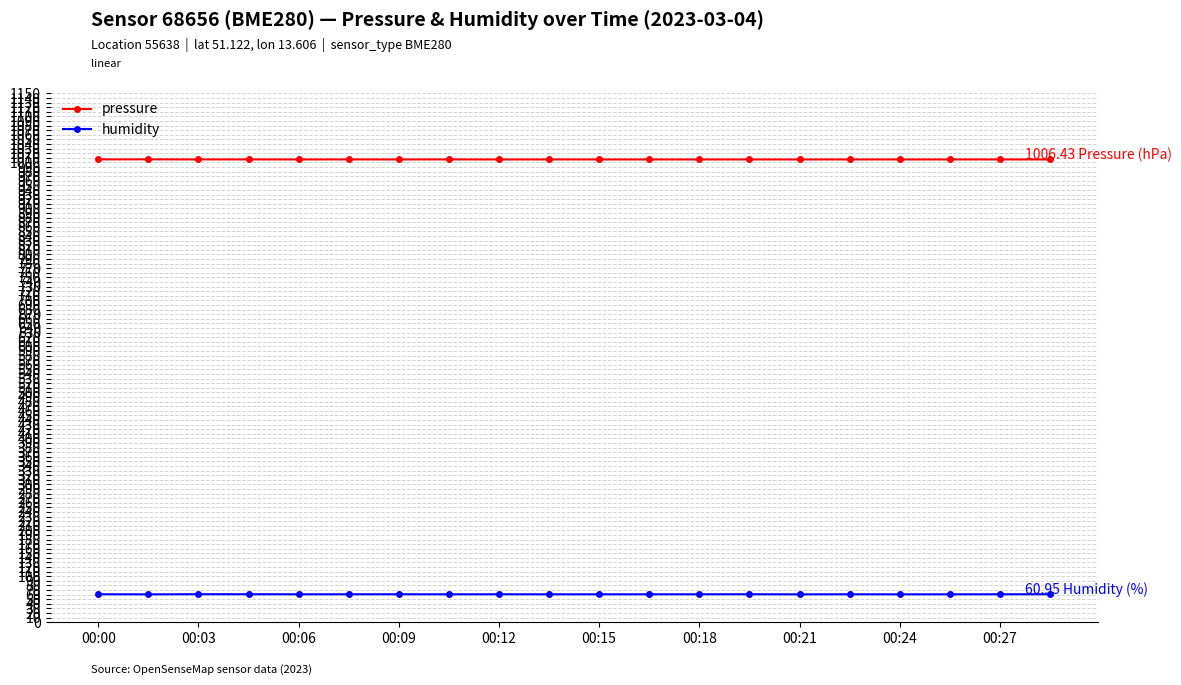

True or false: pressure and humidity cross at least once.

False